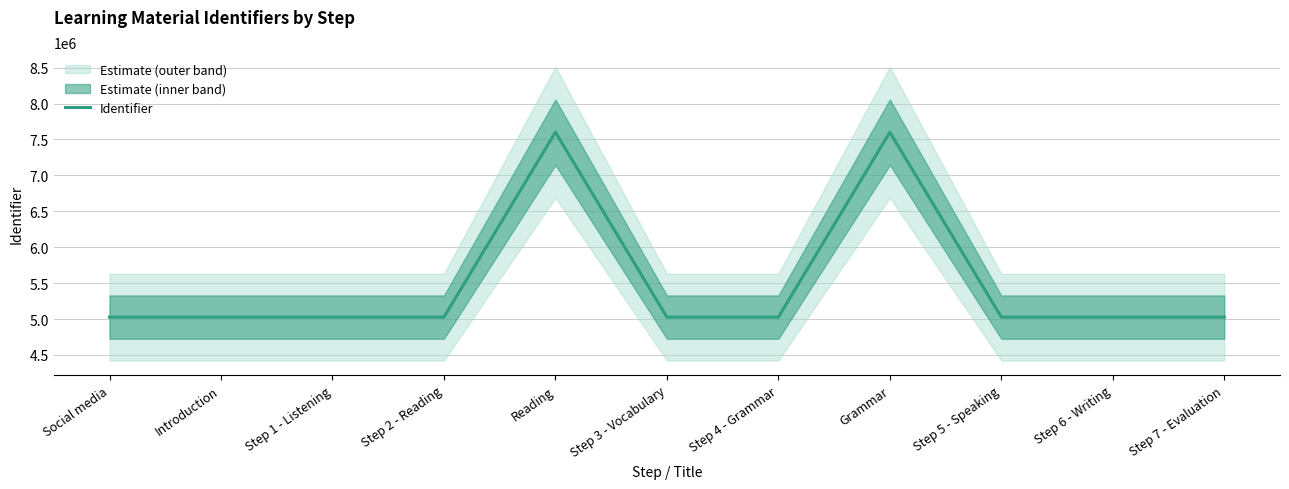

What is the label of the 6th point from the left?

Step 3 - Vocabulary